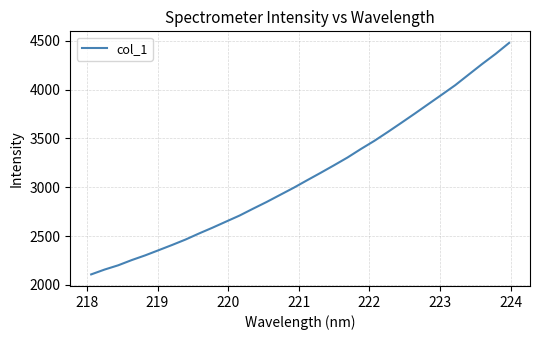

What is the greatest value displayed?

4479.5